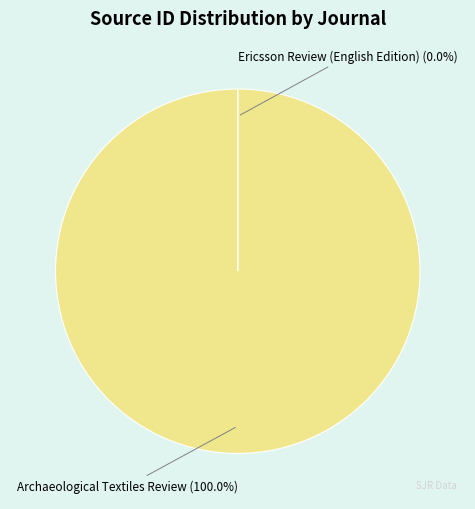

What is the largest slice in the pie chart?

Archaeological Textiles Review